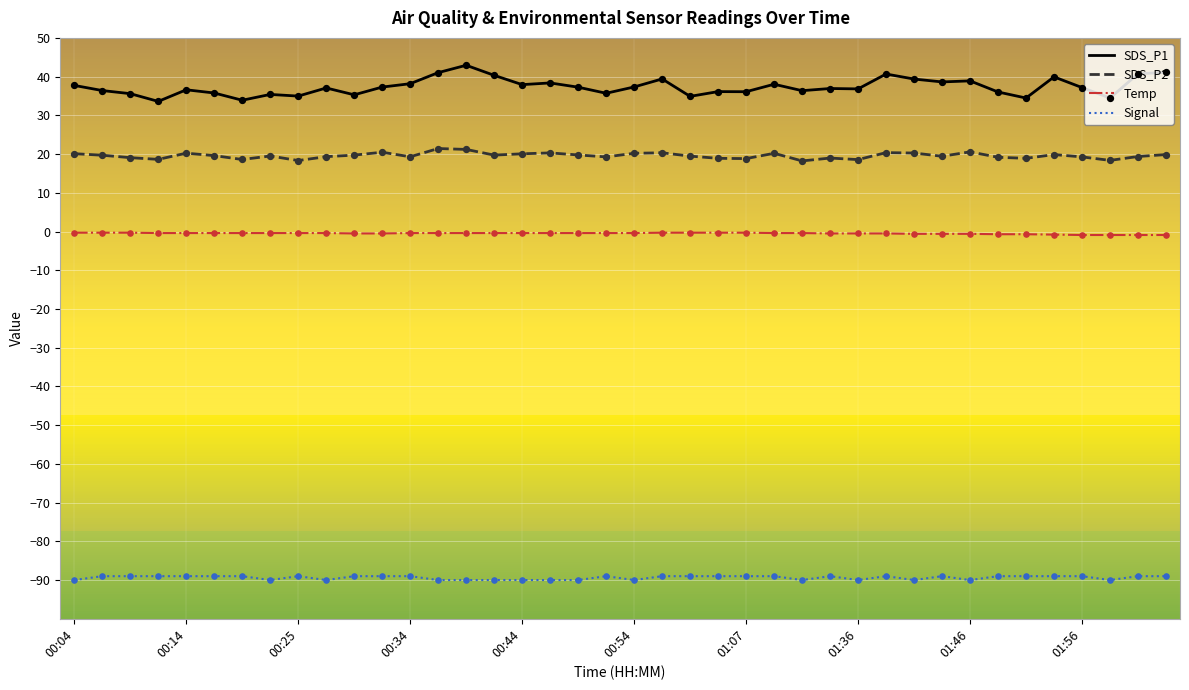

Which series has the largest total across all categories?

SDS_P1